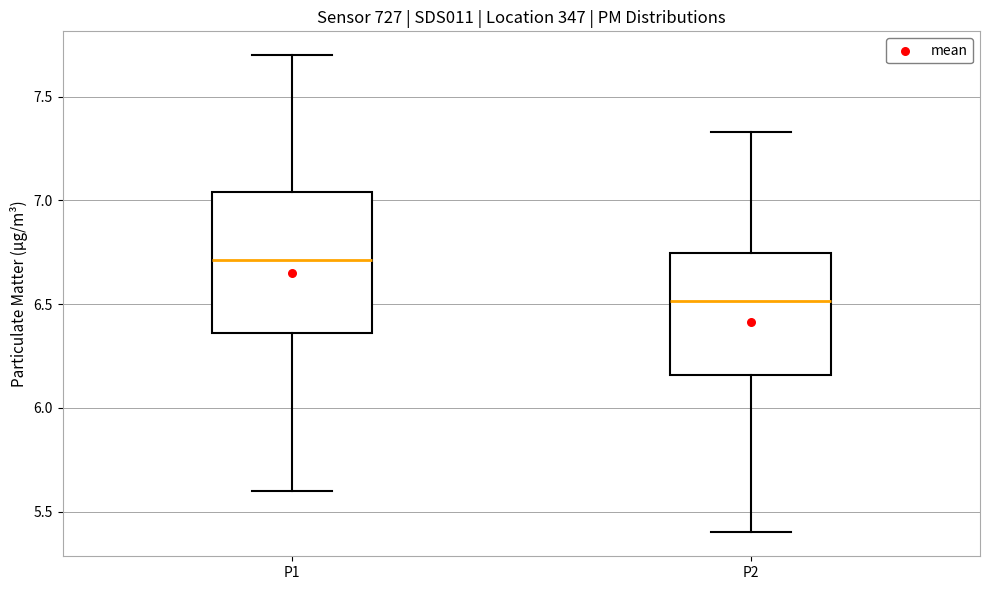

Reading left to right, transcribe this box plot: for each box, give where its median line is, the range the box spans, and where its two whiskers end, as read against the y-axis. The values are not printed on the chart, so give them approximately, as read against the axis.

P1: median 6.70, box 6.35 to 7.05, whiskers 5.60 to 7.70
P2: median 6.50, box 6.15 to 6.75, whiskers 5.40 to 7.35